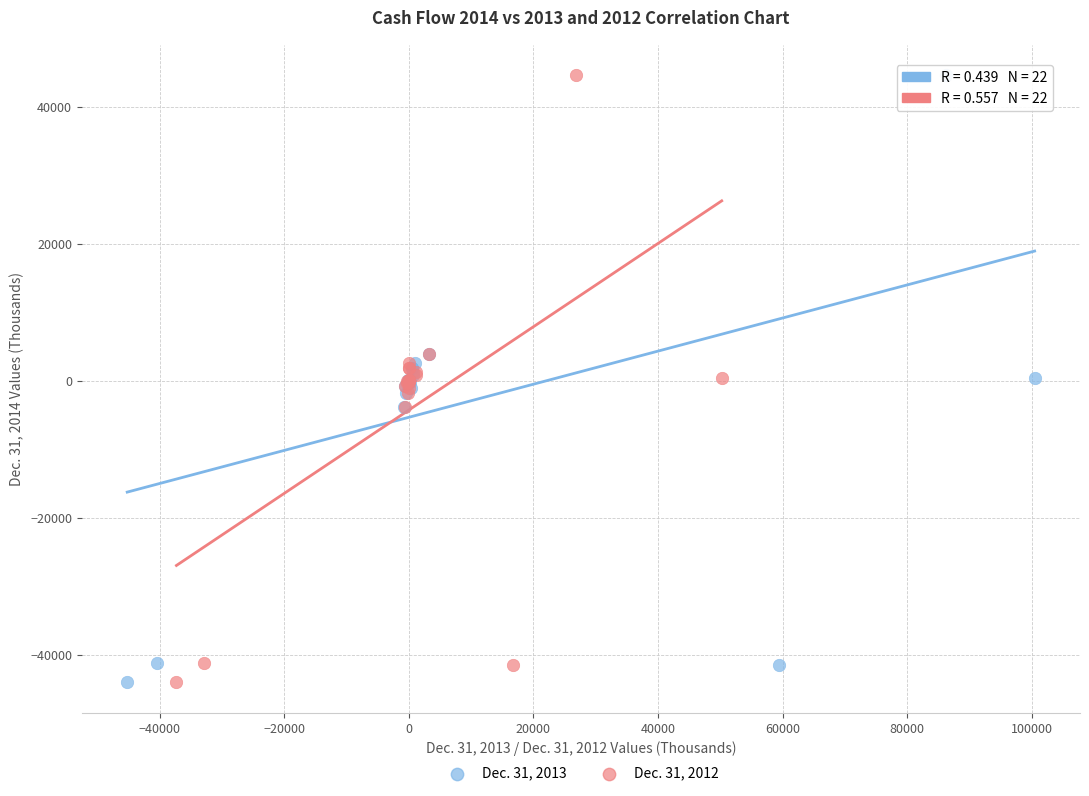

What are all the series names shown in the legend?

Dec. 31, 2013, Dec. 31, 2012